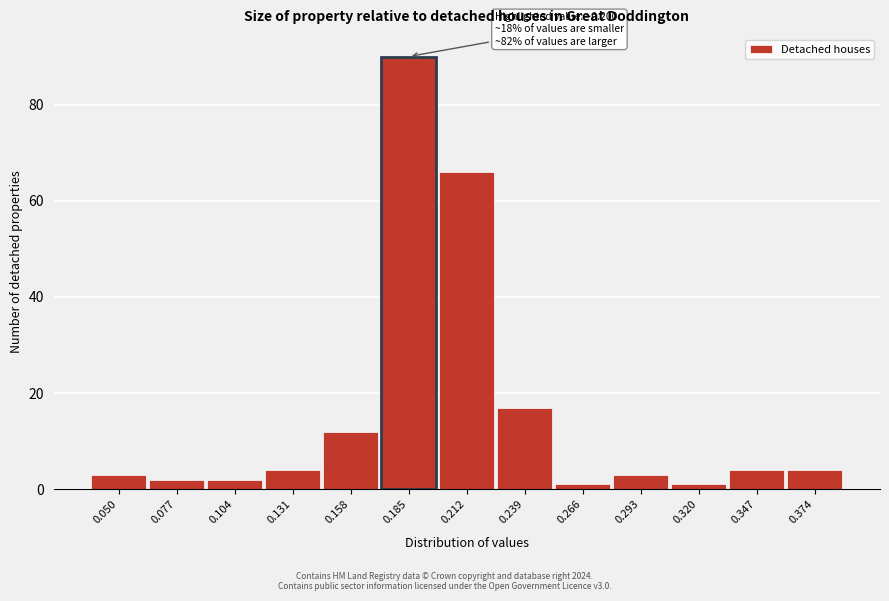

Reading left to right, what are all the values shown in this chart?

0.050=3	0.077=2	0.104=2	0.131=4	0.158=12	0.185=90	0.212=66	0.239=17	0.266=1	0.293=3	0.320=1	0.347=4	0.374=4